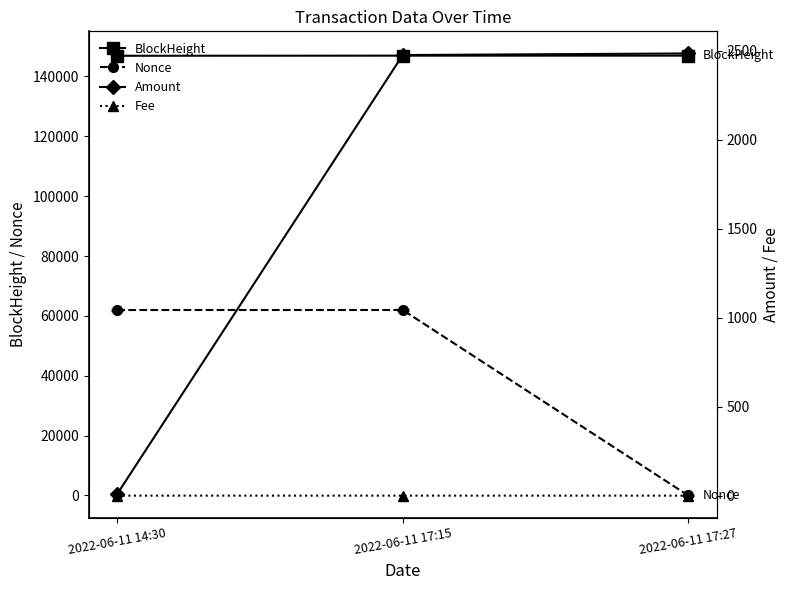

Which series has the largest total across all categories?

BlockHeight